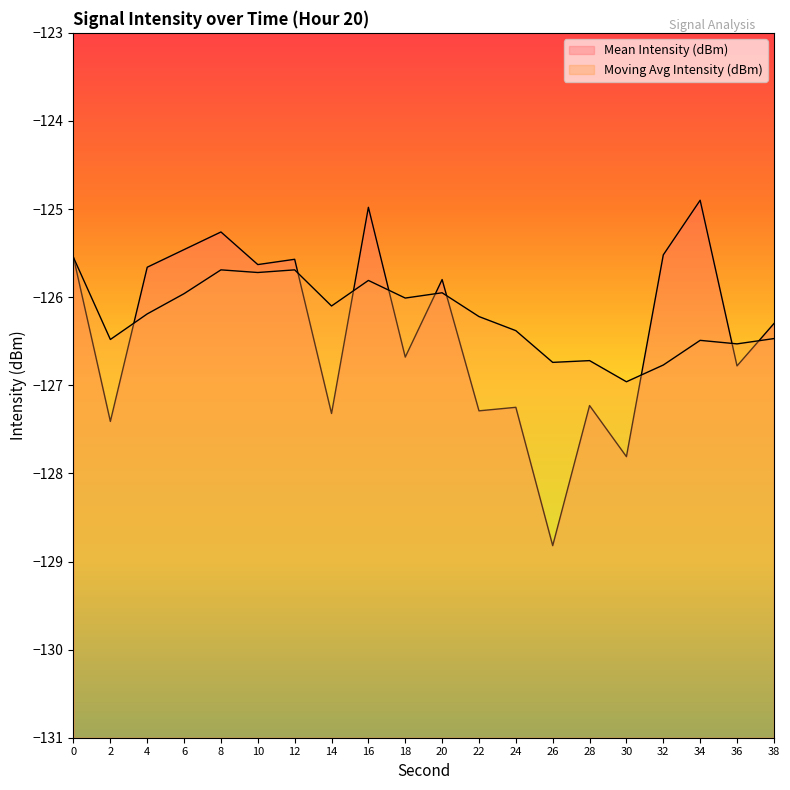

What is the difference between the maximum and second lowest values in the Moving Avg Intensity (dBm) series?

1.2